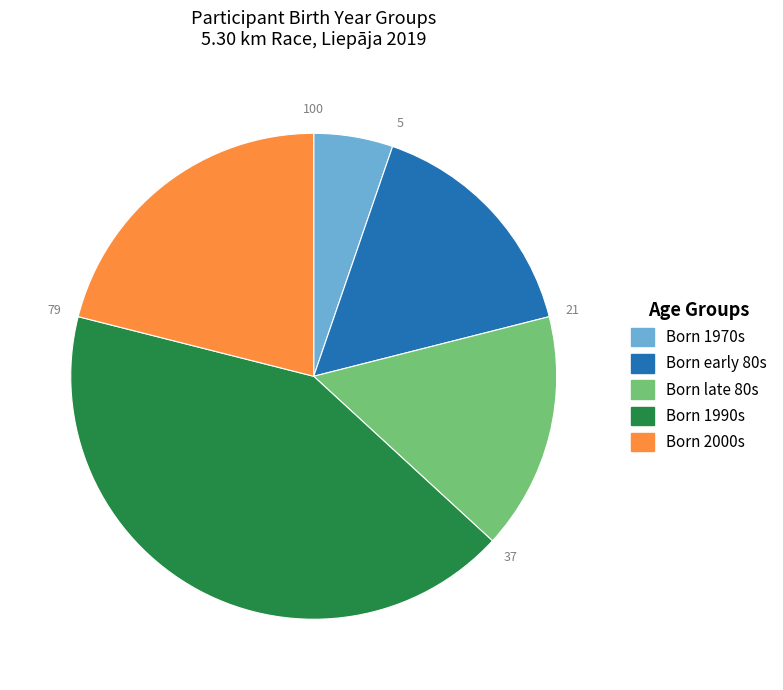

How many slices are in this pie chart?

5